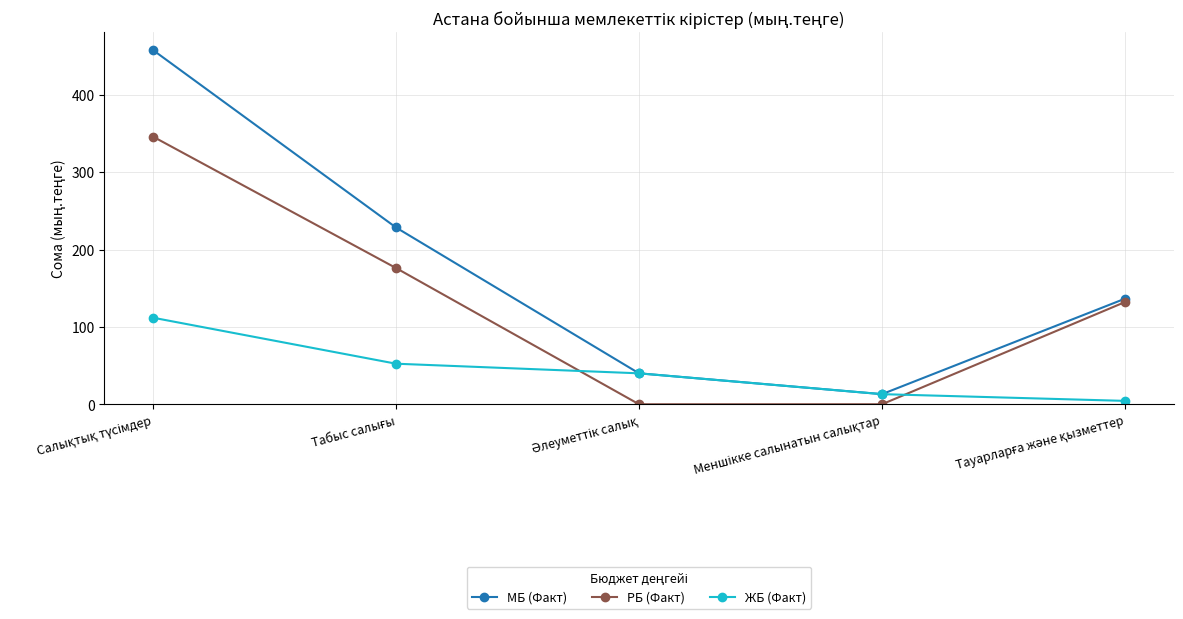

What is the average value of the РБ (Факт) series?

130.8